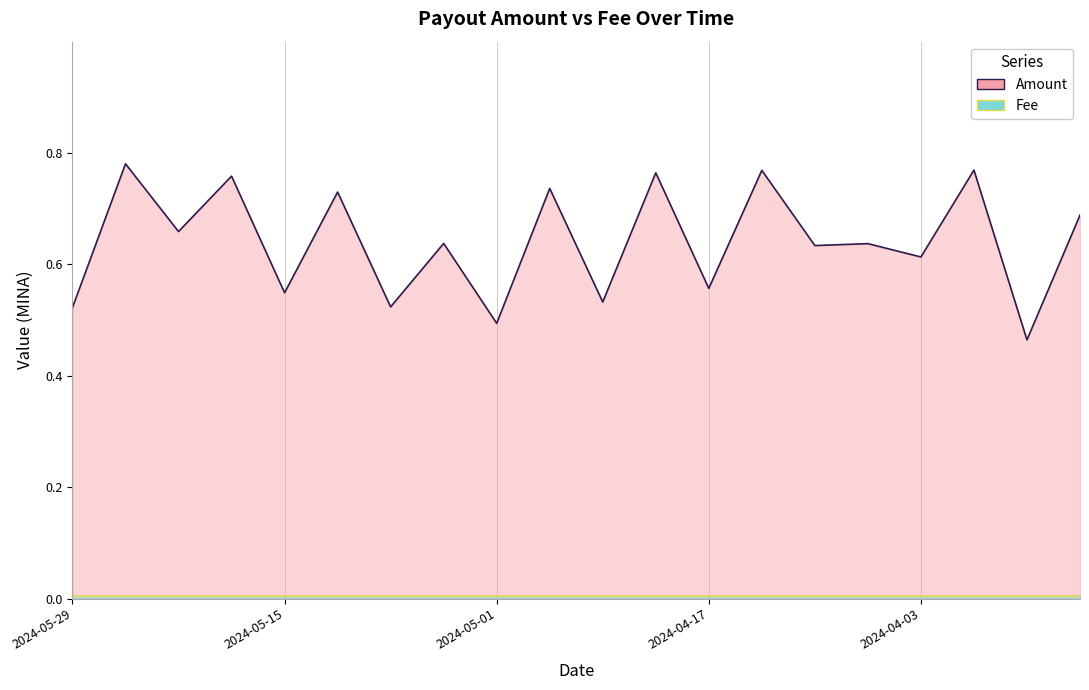

Reading left to right, transcribe all the data shown in this chart.

2024-05-29=0.5	2024-05-26=0.8	2024-05-22=0.7	2024-05-19=0.8	2024-05-15=0.5	2024-05-12=0.7	2024-05-08=0.5	2024-05-05=0.6	2024-05-01=0.5	2024-04-28=0.7	2024-04-24=0.5	2024-04-21=0.8	2024-04-17=0.6	2024-04-14=0.8	2024-04-10=0.6	2024-04-07=0.6	2024-04-03=0.6	2024-03-31=0.8	2024-03-27=0.5	2024-03-24=0.7